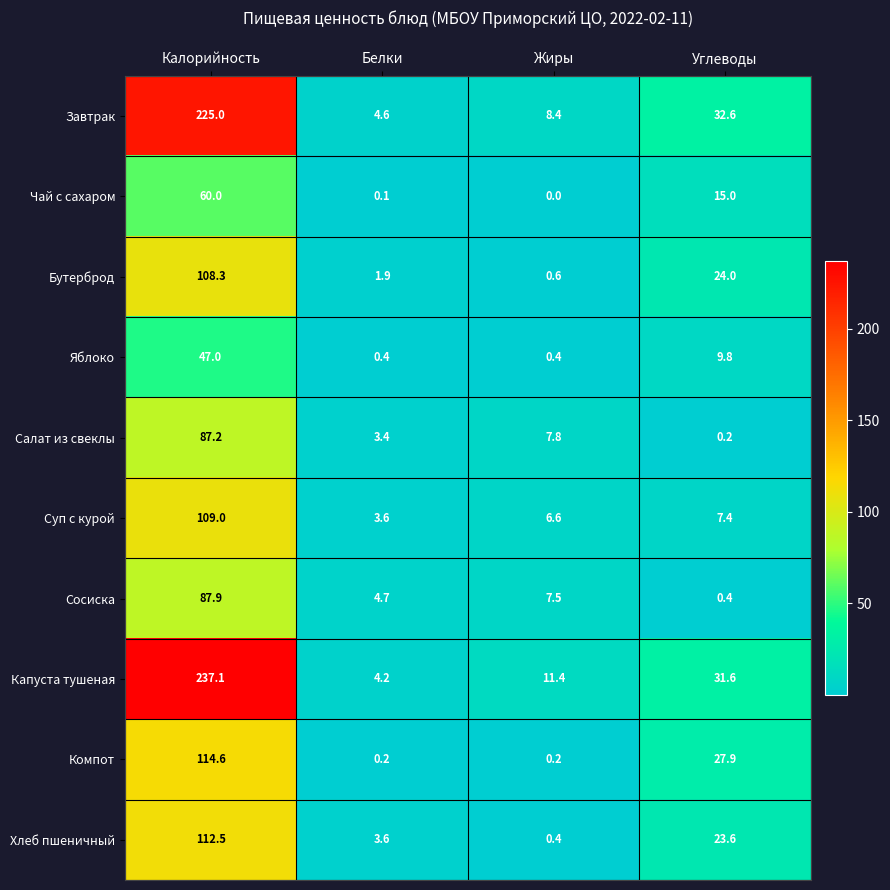

What is the maximum value for Бутерброд?

108.3